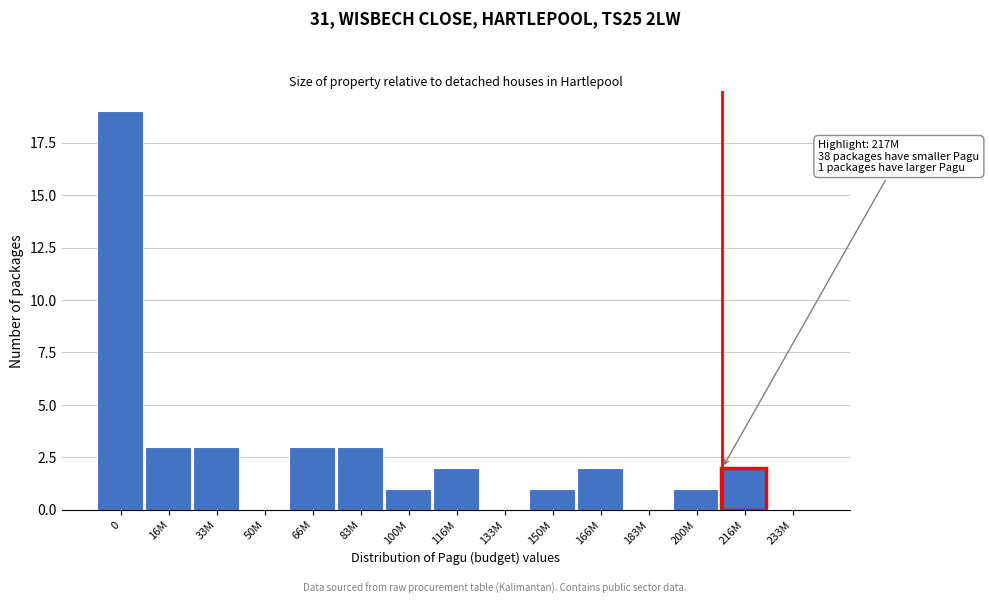

Reading right to left, what are all the values shown in this chart?

233M=0	216M=2	200M=1	183M=0	166M=2	150M=1	133M=0	116M=2	100M=1	83M=3	66M=3	50M=0	33M=3	16M=3	0=19